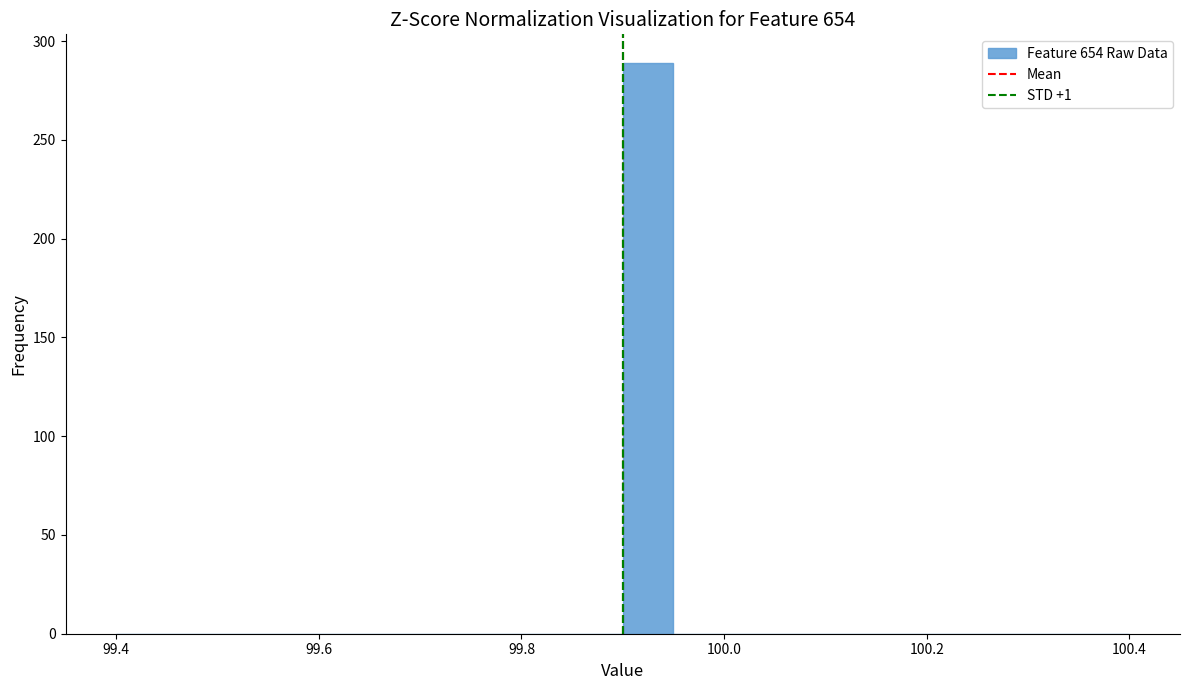

Around what value on the x-axis is the tallest bar? Give the approximate position of its centre, as read against the axis.

99.92